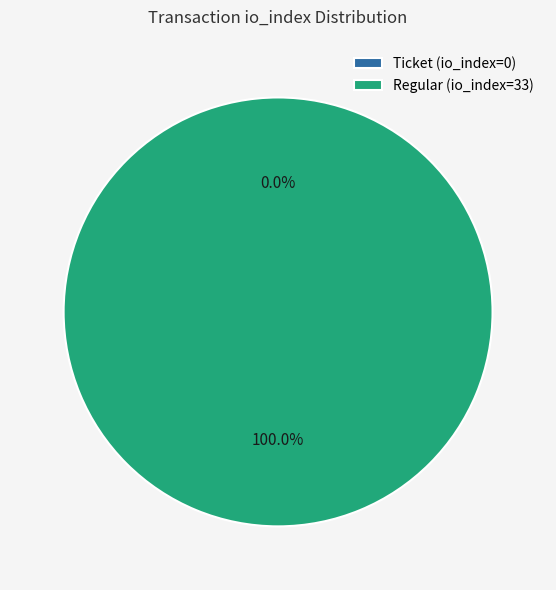

Is it true that Ticket (io_index=0) is 0% of the pie?

True